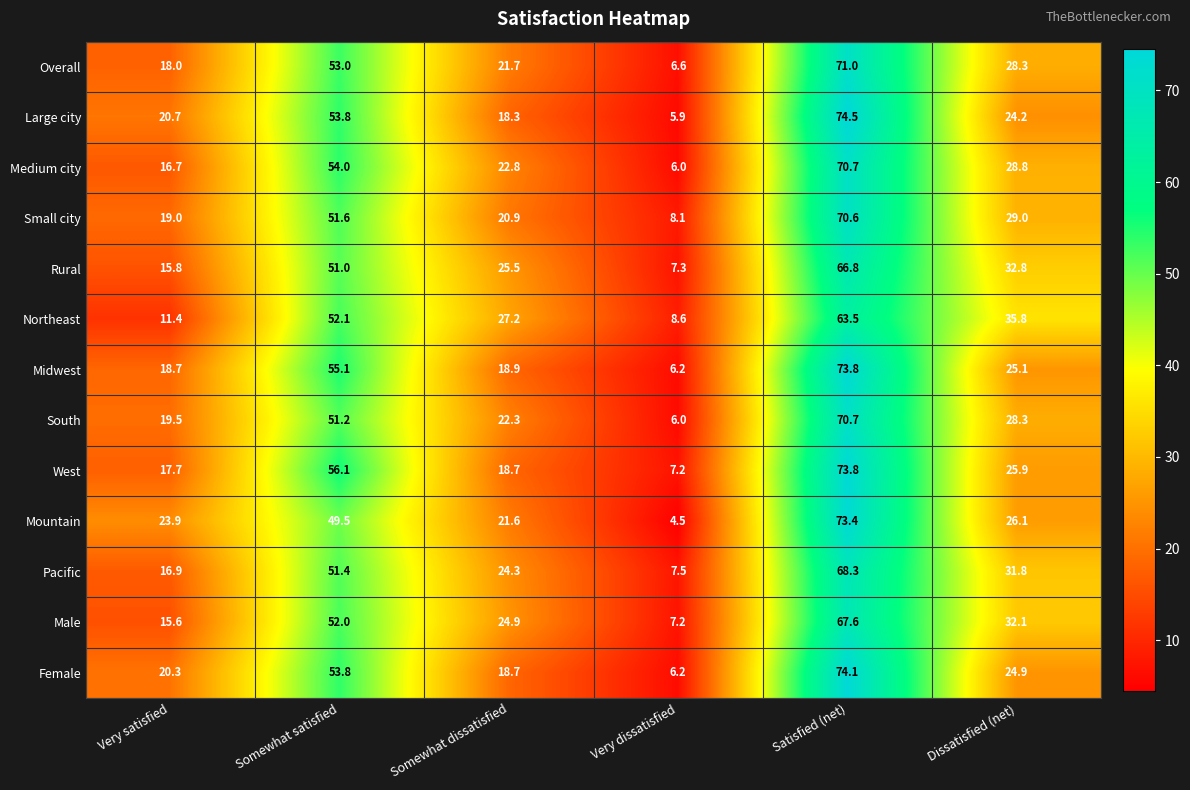

Where does the Male series first go above 32?

Somewhat satisfied